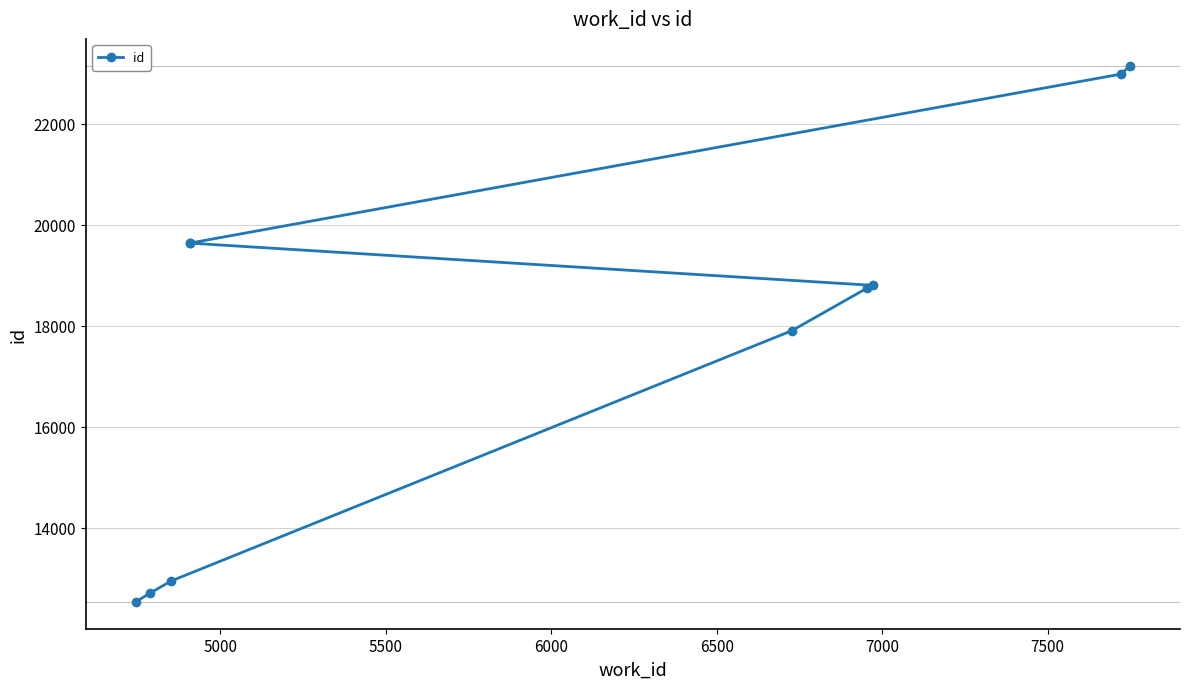

What is the minimum value shown in the chart?

12532